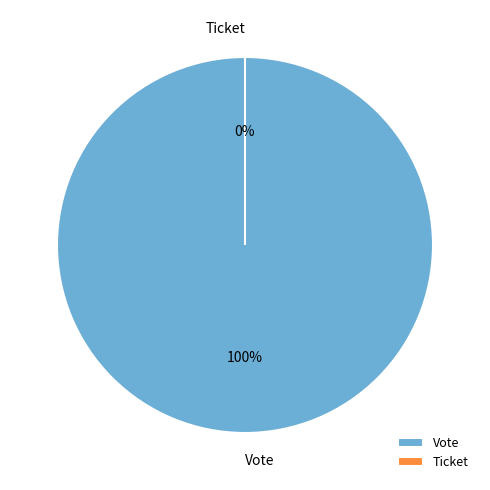

Is there a majority slice in this chart?

Yes